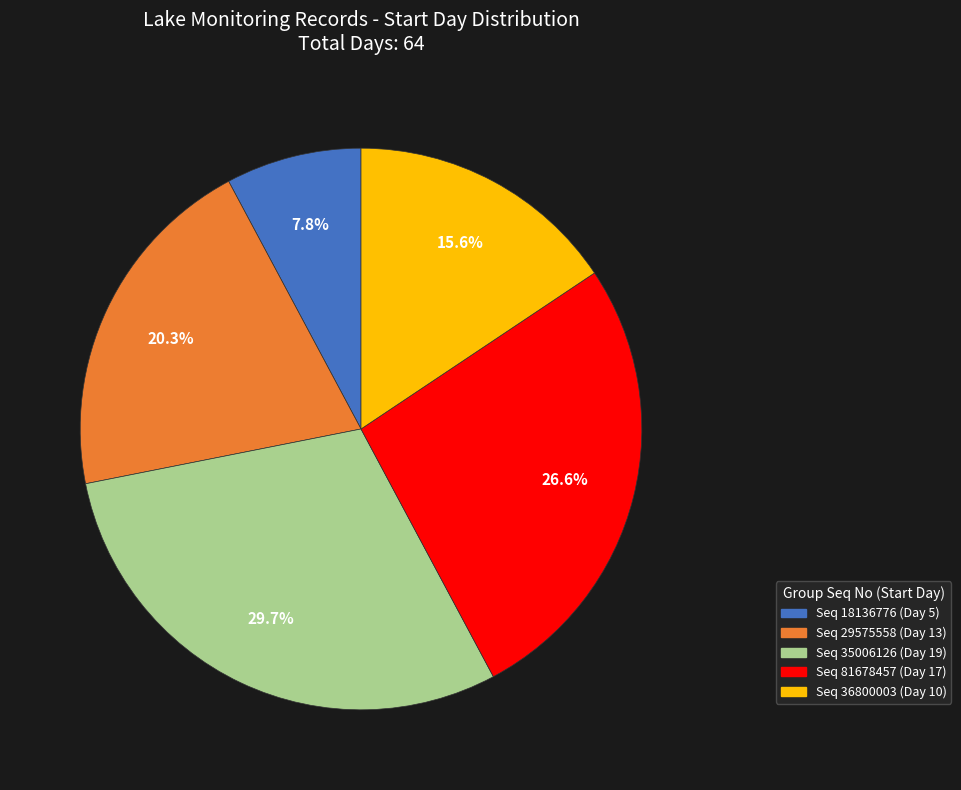

To the nearest percent, what is the difference between the largest and smallest slice percentages?

22%